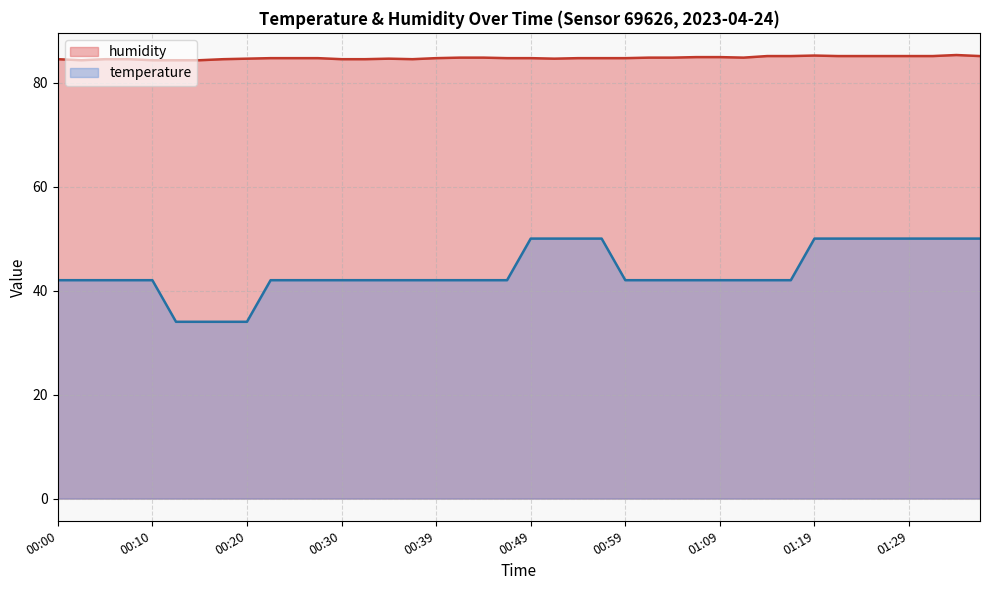

How many lines are shown in the chart?

2